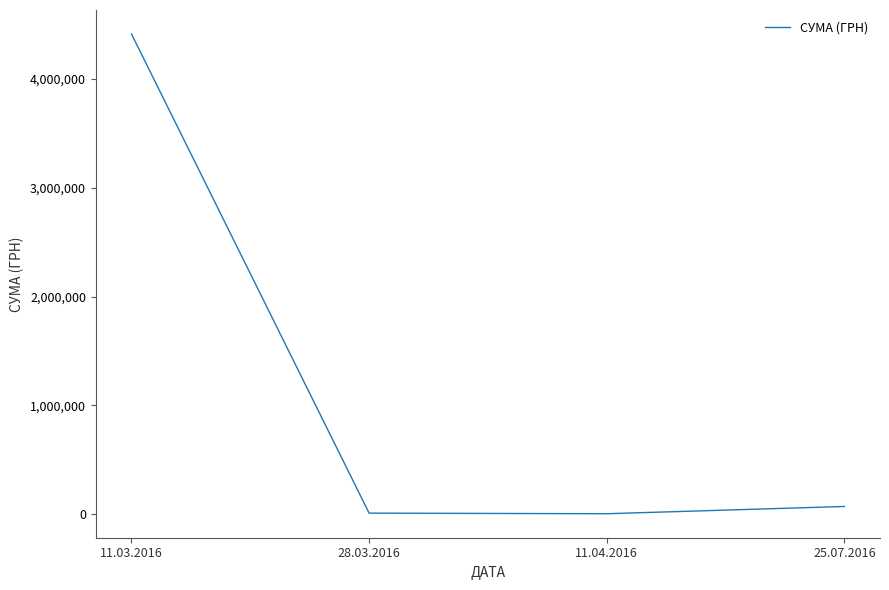

Which category has the highest value across all series?

11.03.2016